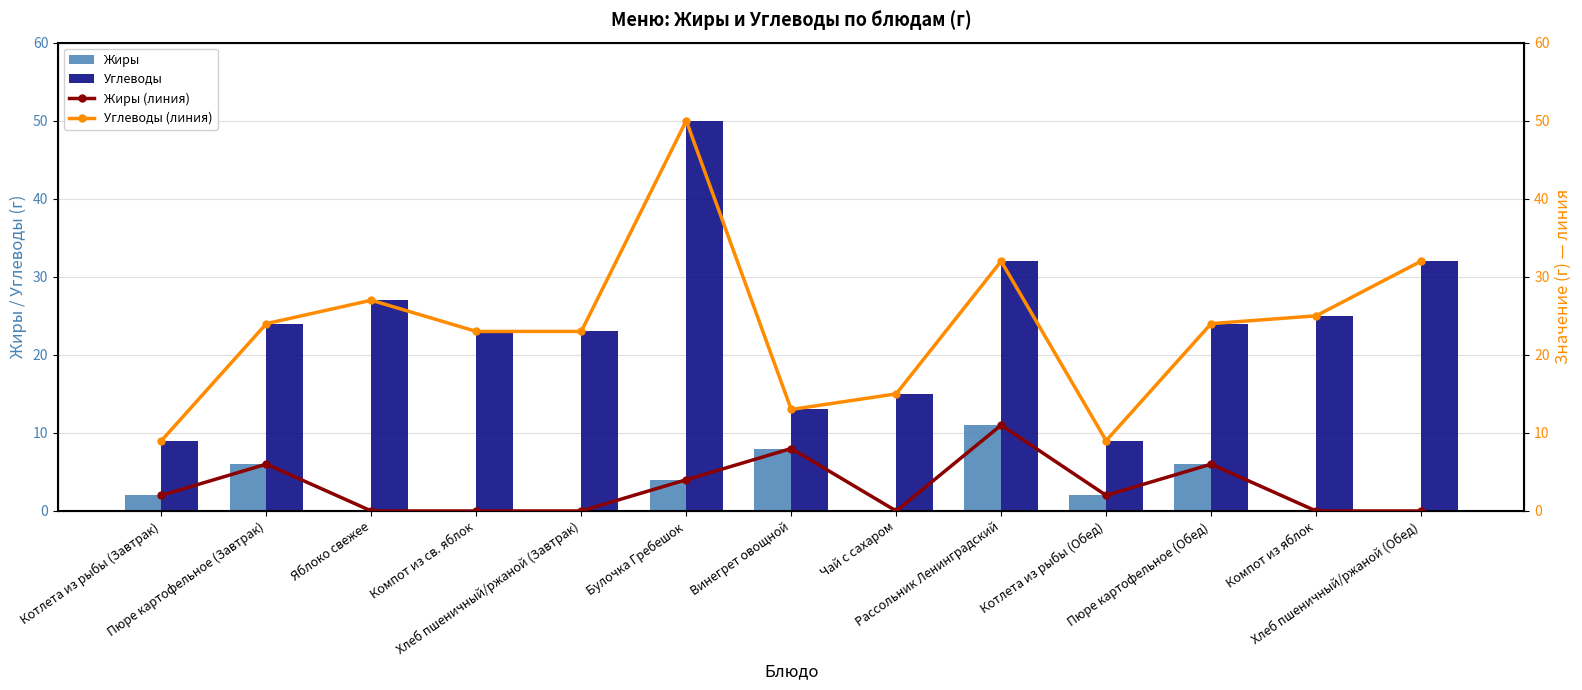

True or false: Углеводы has a value of 23 at Хлеб пшеничный/ржаной (Завтрак).

True